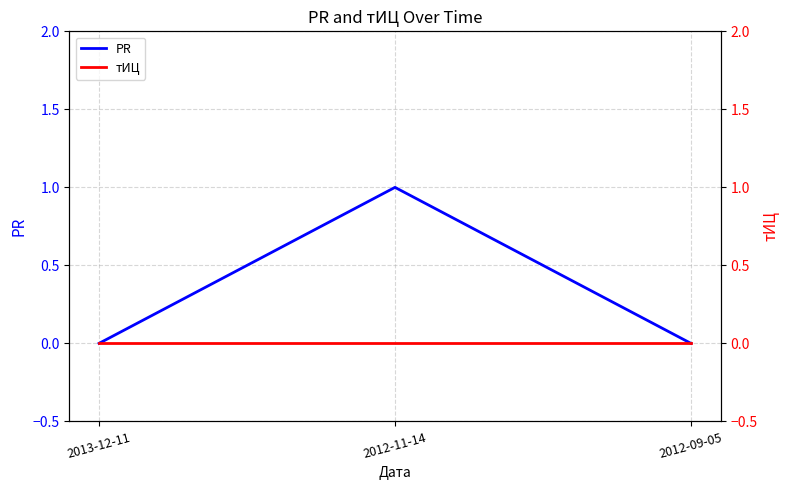

Which label corresponds to the smallest value in the chart?

2013-12-11